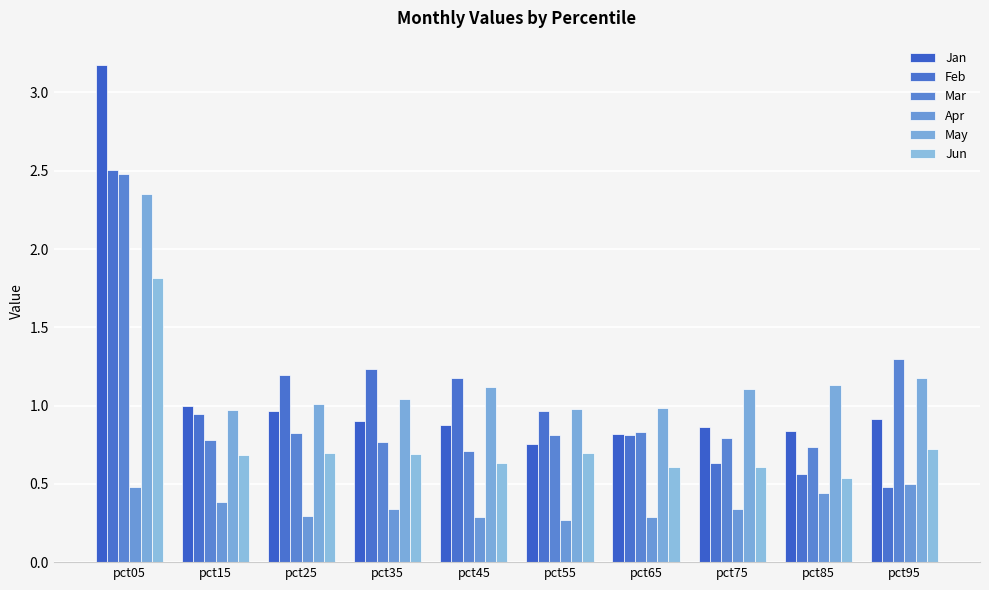

Which series has the widest spread of values?

Jan